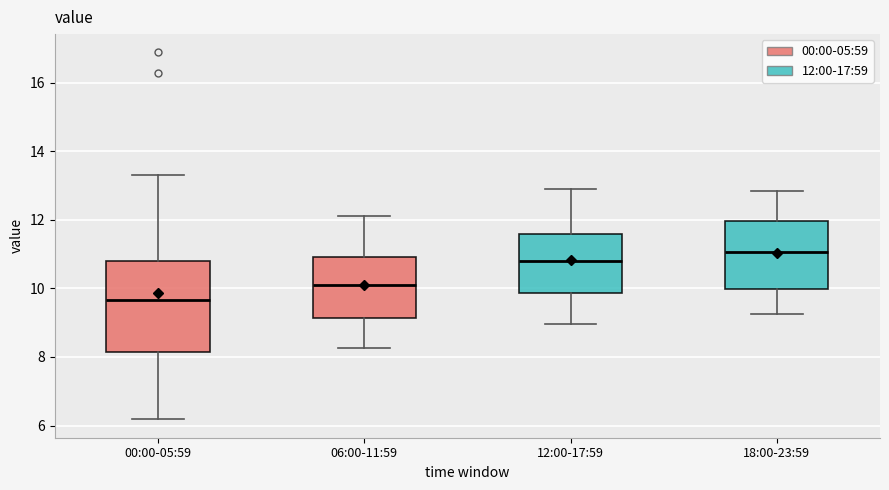

Reading left to right, transcribe this box plot: for each box, give where its median line is, the range the box spans, and where its two whiskers end, as read against the y-axis. The values are not printed on the chart, so give them approximately, as read against the axis.

00:00-05:59: median 9.6, box 8.2 to 10.8, whiskers 6.2 to 13.4
06:00-11:59: median 10.2, box 9.2 to 11.0, whiskers 8.2 to 12.2
12:00-17:59: median 10.8, box 9.8 to 11.6, whiskers 9.0 to 13.0
18:00-23:59: median 11.0, box 10.0 to 12.0, whiskers 9.2 to 12.8